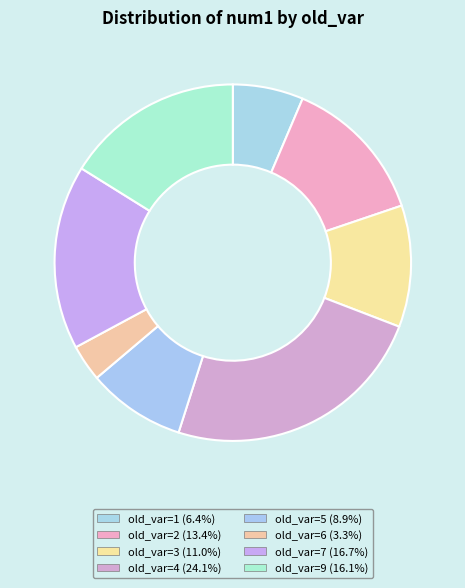

How many slices are in this pie chart?

8